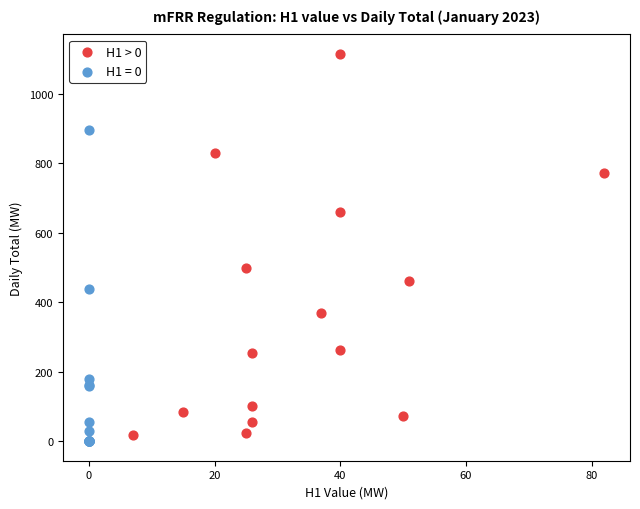

Which series has the largest Y range (max minus min)?

H1 > 0